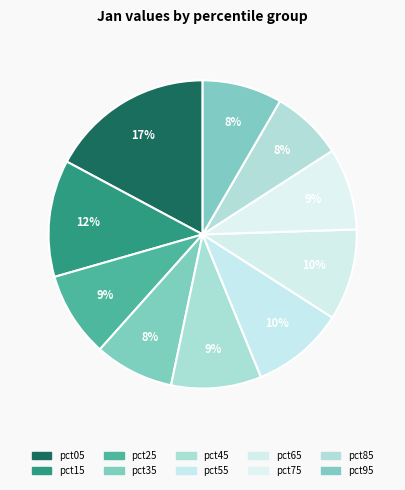

What percentage is NOT represented by pct75?

91.4%